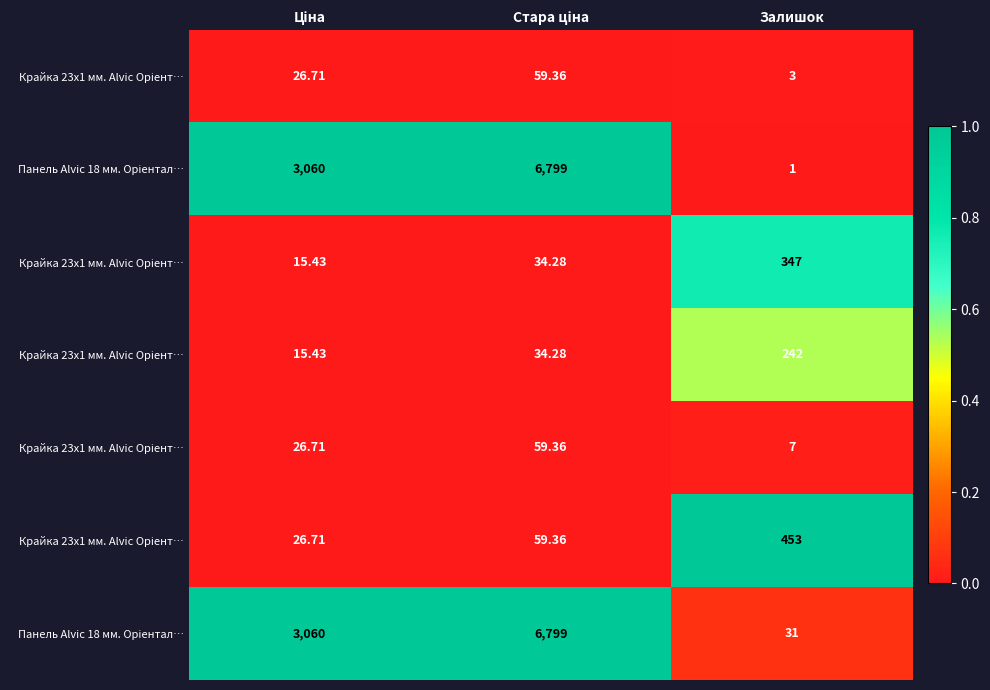

How many series are shown in this chart?

7